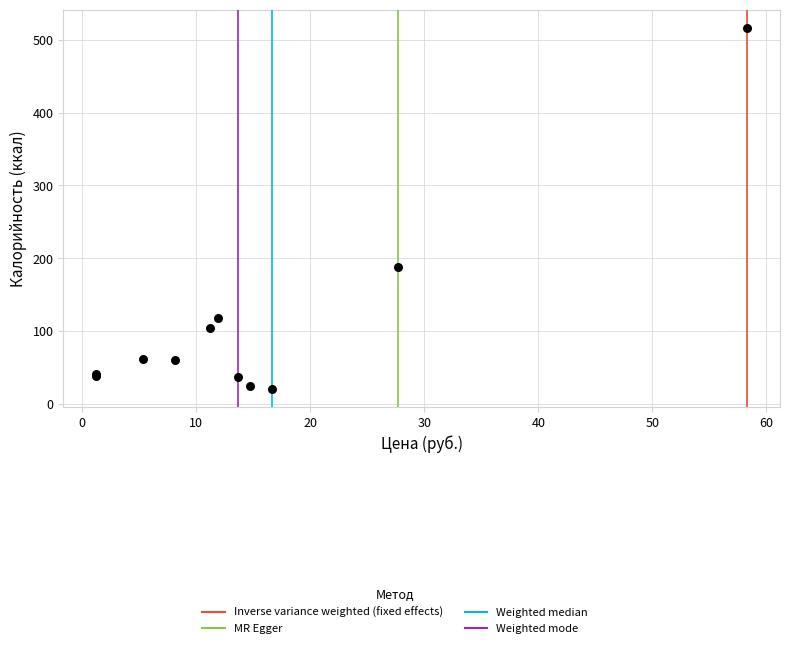

What Y value in the scatter plot is closest to 268?

187.9